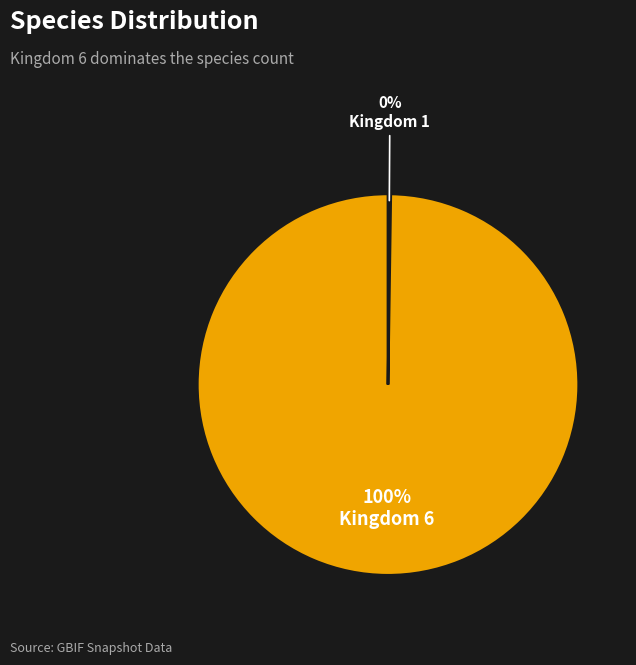

What percentage is the Kingdom 6 slice, to the nearest percent?

100%